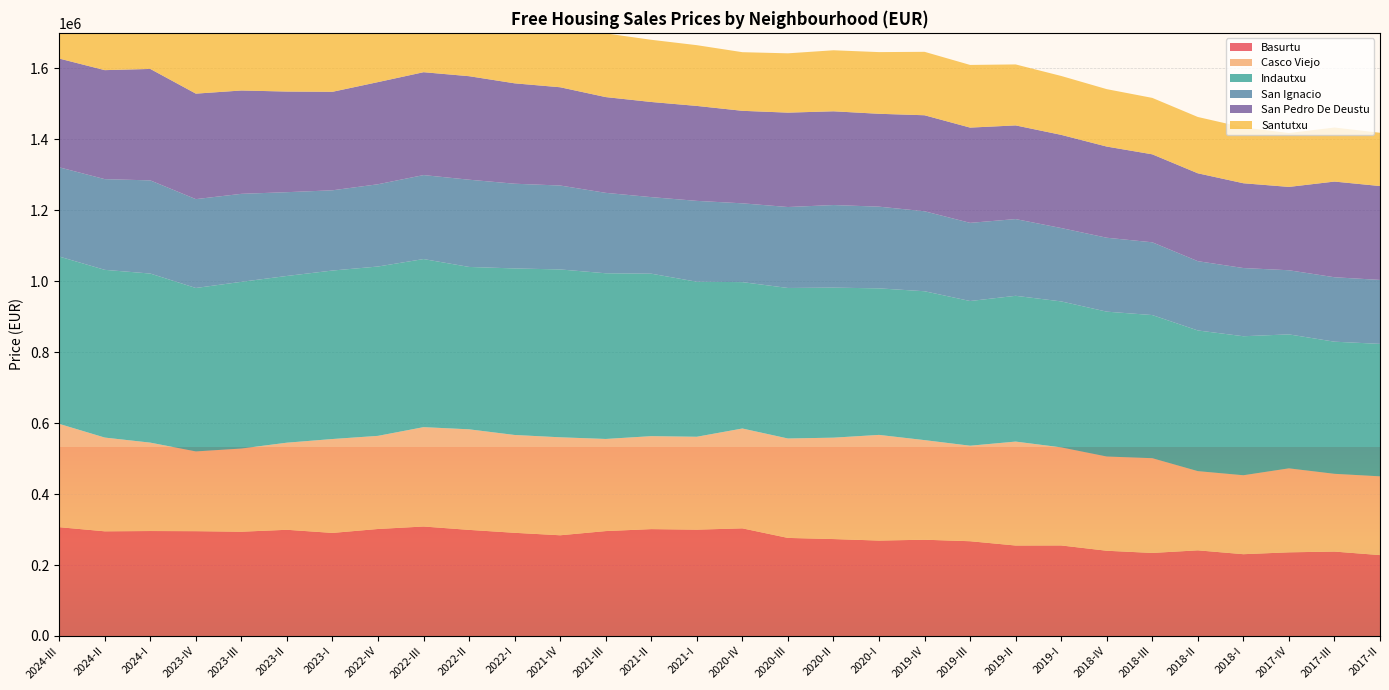

Reading left to right, what are all the values shown in this chart?

Basurtu: 306670	295018	295822	295423	293892	299326	290495	301588	308565	299051	290818	283863	295689	301229	299687	303369	276406	273199	268969	271339	267106	254989	255204	240248	234080	241419	230543	235826	237913	227992
Casco Viejo: 291182	264240	249146	224776	234499	245519	264683	262489	280064	283449	275746	276141	259650	262022	261863	281436	280242	285800	297806	280734	269173	292967	276408	265599	267068	223225	222504	236689	219176	221994
Indautxu: 471640	472748	476603	460676	469842	469944	474877	477323	473790	457688	469431	473124	467019	457910	436906	412599	424248	422880	413045	419610	407855	410856	411445	408331	403400	396530	391812	377589	372401	373353
San Ignacio: 251534	255651	262581	250425	248019	236128	226158	231864	236702	245852	238749	236545	226653	215794	227942	222091	228170	232799	230269	225424	220326	216271	206785	208338	205111	195272	192238	180755	181642	180270
San Pedro De Deustu: 306535	307228	314117	297367	291268	283623	277632	287930	289960	291779	282978	276972	269915	268187	267624	260757	266055	264214	261773	270610	268466	264030	262646	256954	247960	247698	238982	234917	269689	264614
Santutxu: 185785	181317	179454	177172	178338	168603	169188	170298	170420	179112	181356	180330	179477	175297	171241	165246	167161	171996	173862	178812	176635	171884	165999	161860	159058	158720	157446	151870	152367	150127